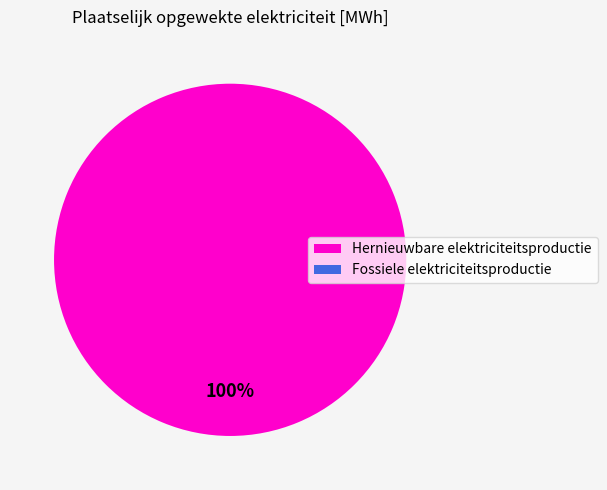

Which slice is the largest?

Hernieuwbare elektriciteitsproductie